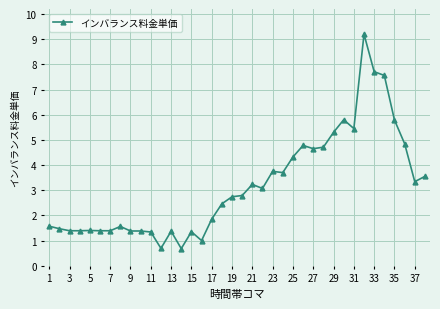

What is the difference between the maximum and second lowest values?

8.5